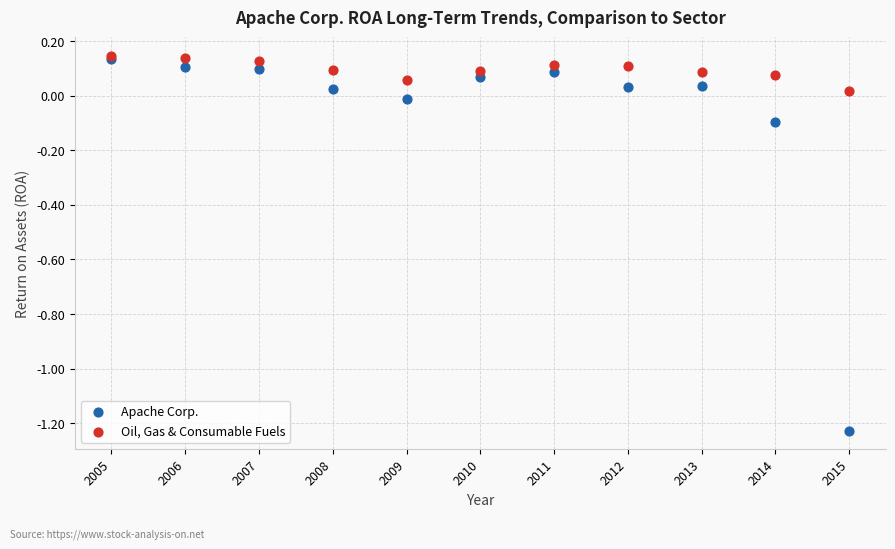

Which series has the largest Y range (max minus min)?

Apache Corp.